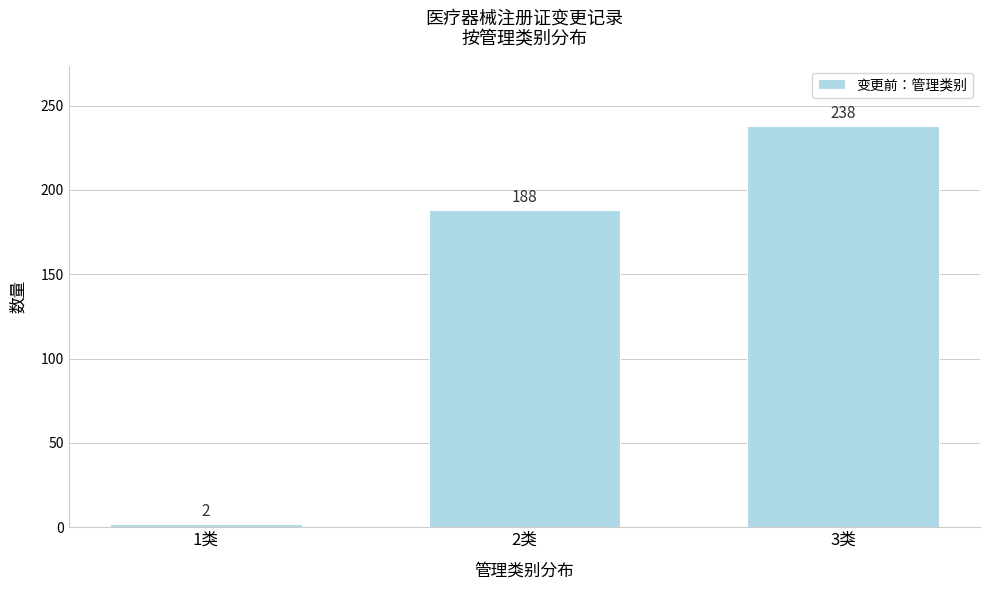

Reading right to left, transcribe all the data shown in this chart.

3类=238	2类=188	1类=2